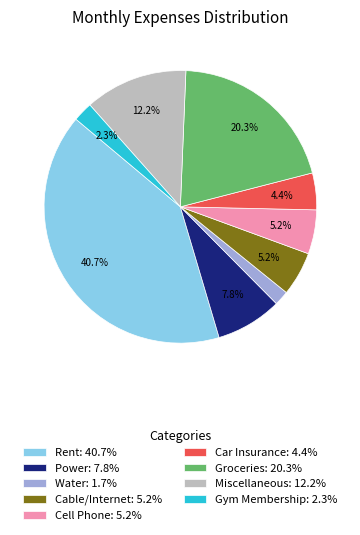

Between Cell Phone and Water, which is larger?

Cell Phone